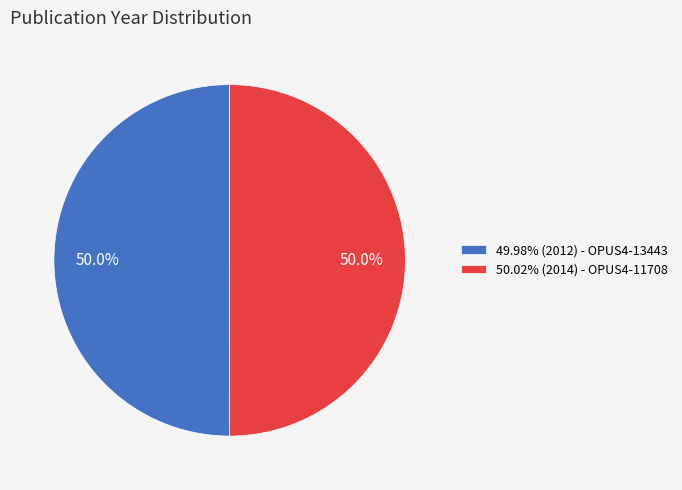

What portion of the pie excludes 49.98% (2012) - OPUS4-13443?

50.0%